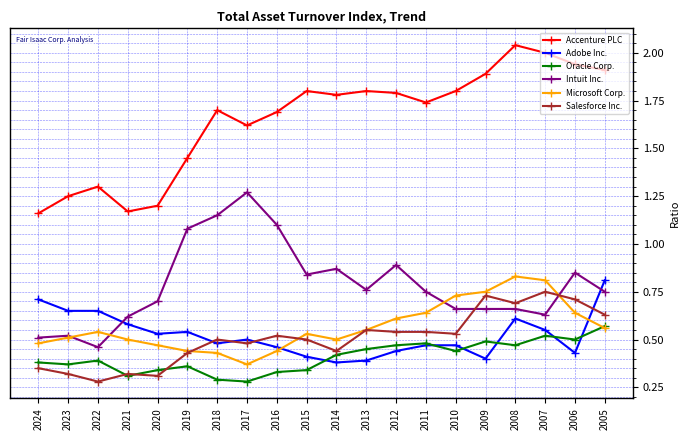

What is the total value across all series at 2012?

4.7